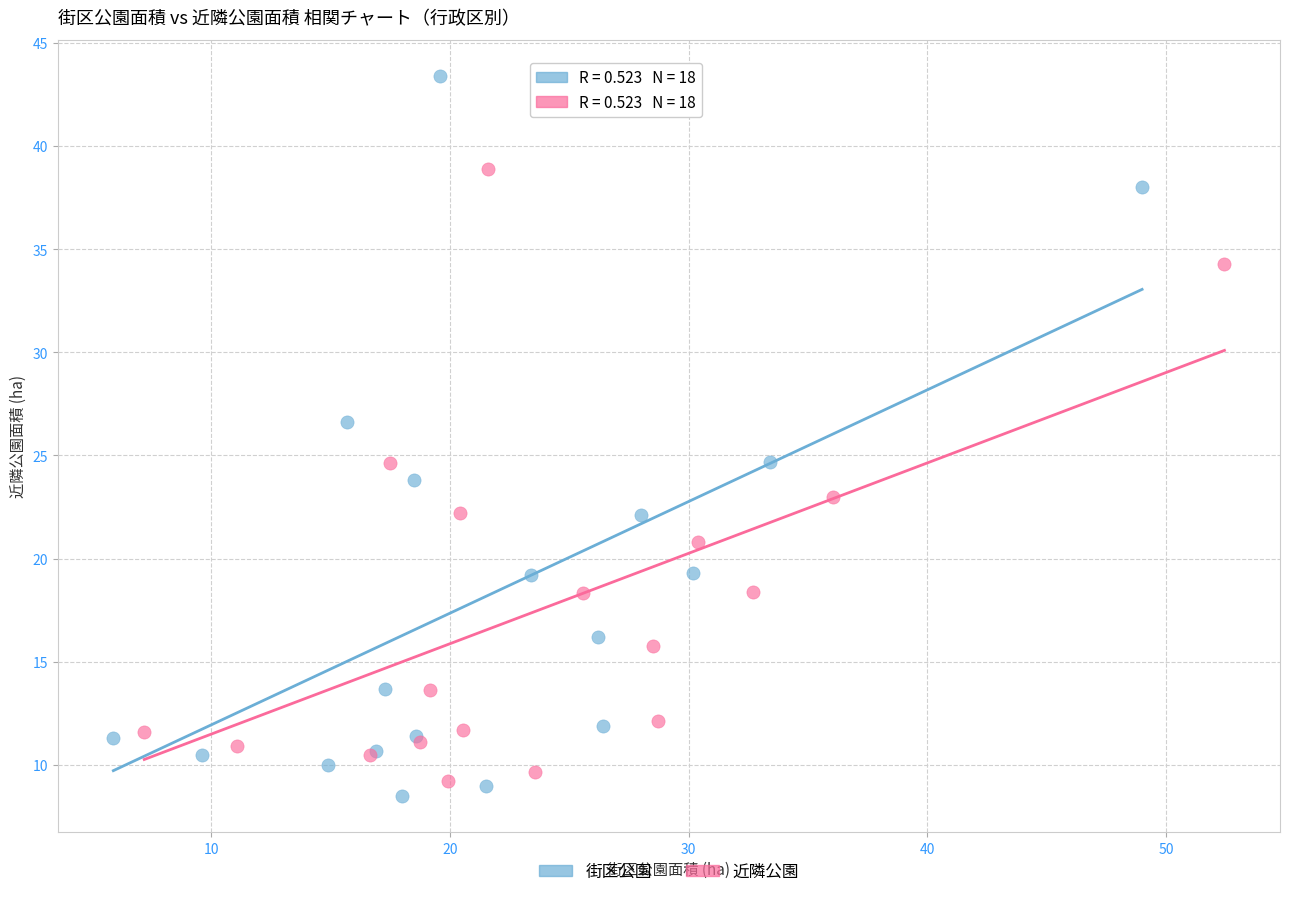

Which series has the widest spread of Y values?

街区公園